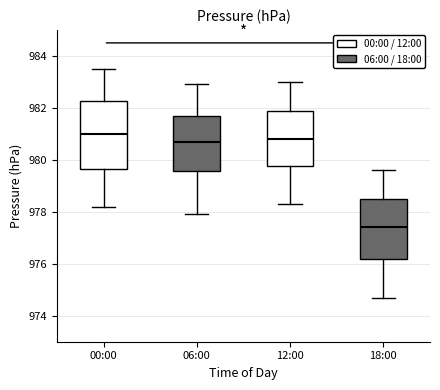

Reading left to right, read every box against the y-axis: the position of its median line, the range the box covers, and the ends of its whiskers. The values are not printed on the chart, so give them approximately, as read against the axis.

00:00: median 981.0, box 979.6 to 982.2, whiskers 978.2 to 983.6
06:00: median 980.8, box 979.6 to 981.6, whiskers 978.0 to 983.0
12:00: median 980.8, box 979.8 to 981.8, whiskers 978.4 to 983.0
18:00: median 977.4, box 976.2 to 978.4, whiskers 974.8 to 979.6